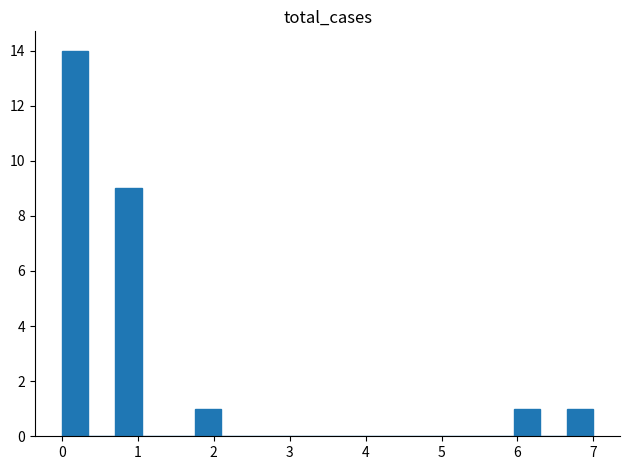

Around what value on the x-axis is the tallest bar? Give the approximate position of its centre, as read against the axis.

0.2